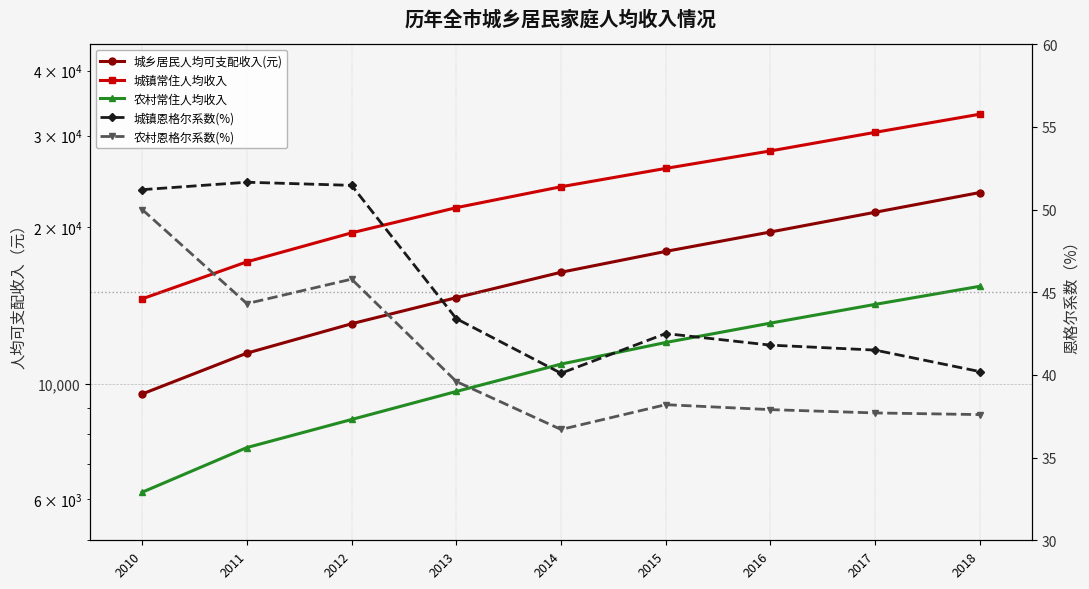

In 农村恩格尔系数(%), how many points are lower than both neighbors (excluding endpoints)?

2